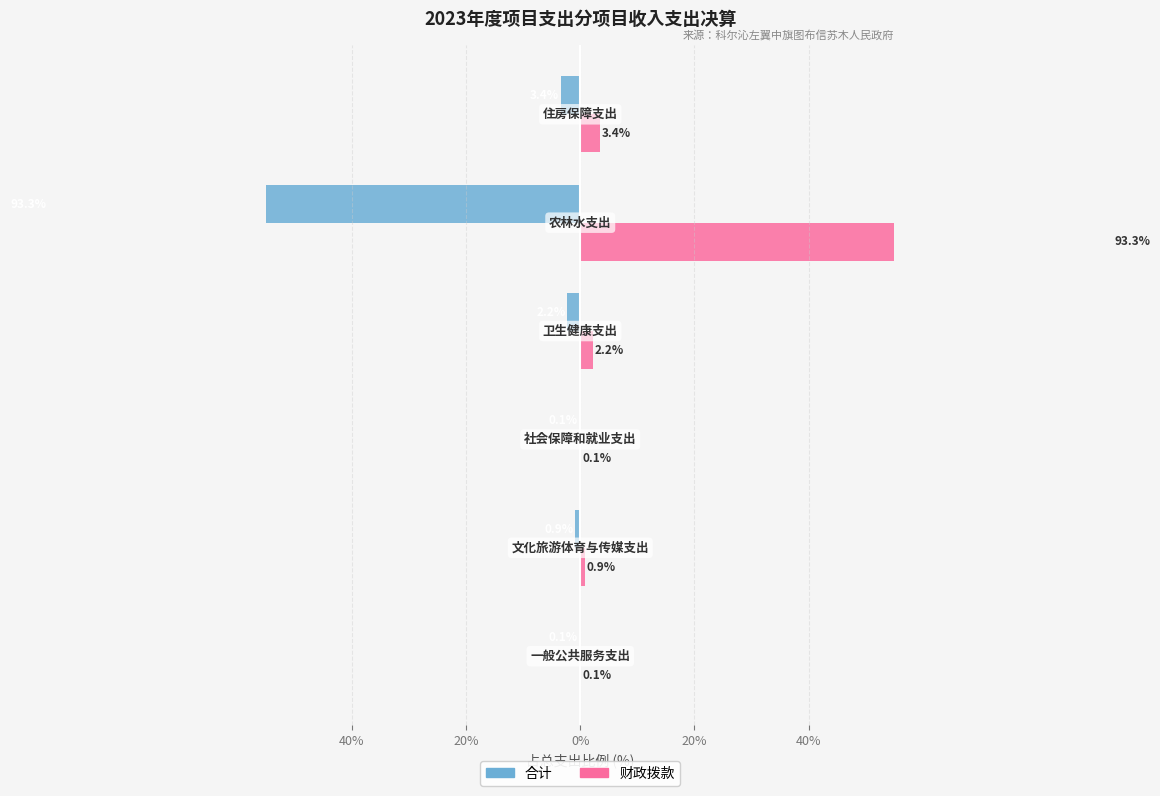

What is the difference between the maximum and minimum values in the 财政拨款 series?

93.2